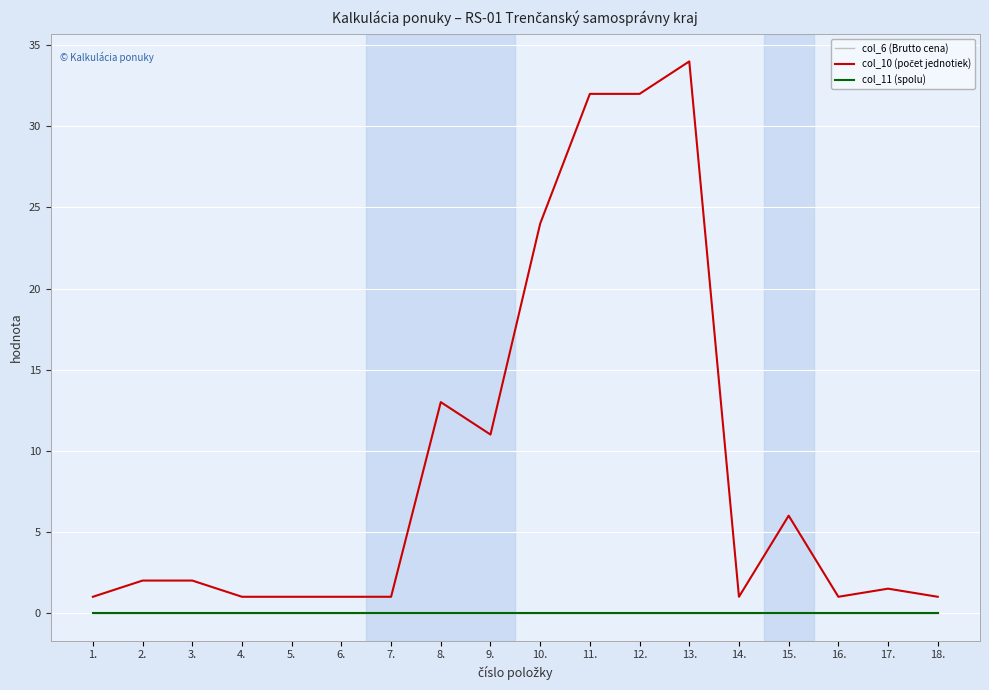

Which category has the highest value in the col_6 (Brutto cena) series?

1.